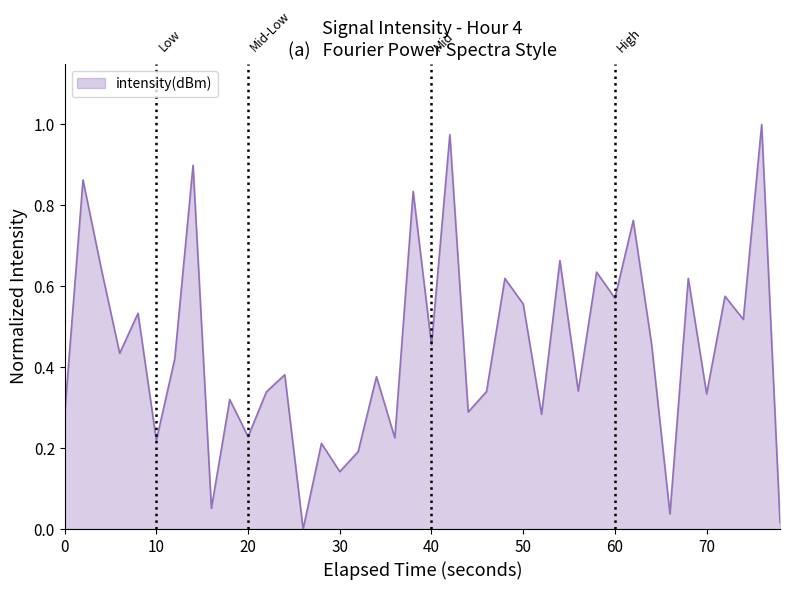

What is the sum of all values?

17.6